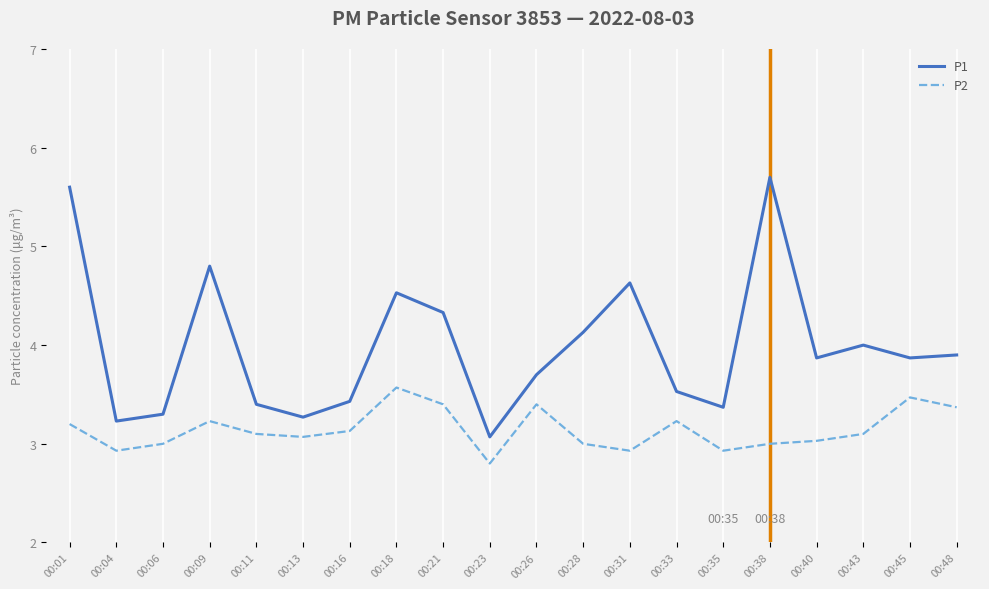

How many series are shown in this chart?

2